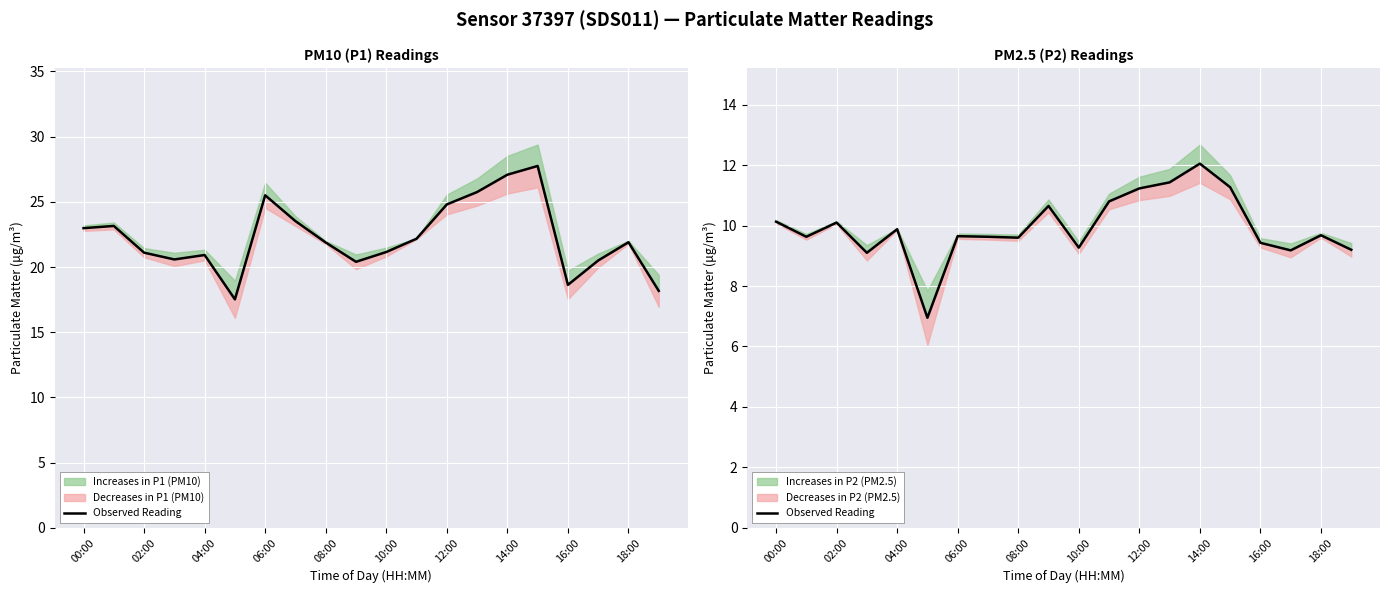

Reading left to right, transcribe all the data shown in this chart.

10.1	9.6	10.1	9.1	9.9	7.0	9.7	9.6	9.6	10.7	9.3	10.8	11.2	11.4	12.1	11.3	9.4	9.2	9.7	9.2